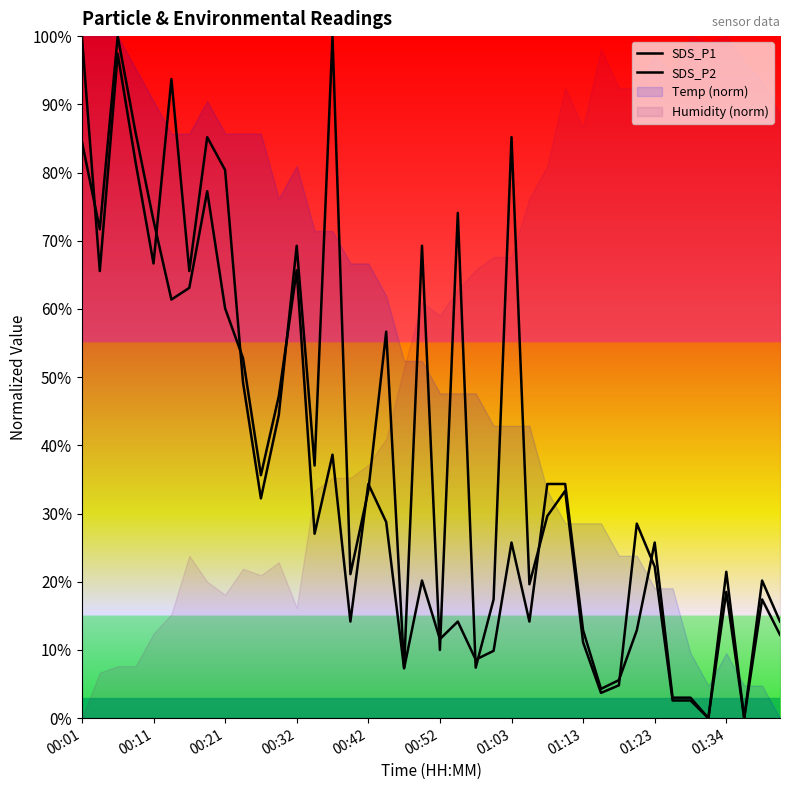

At which label does SDS_P2 first exceed 25?

00:01